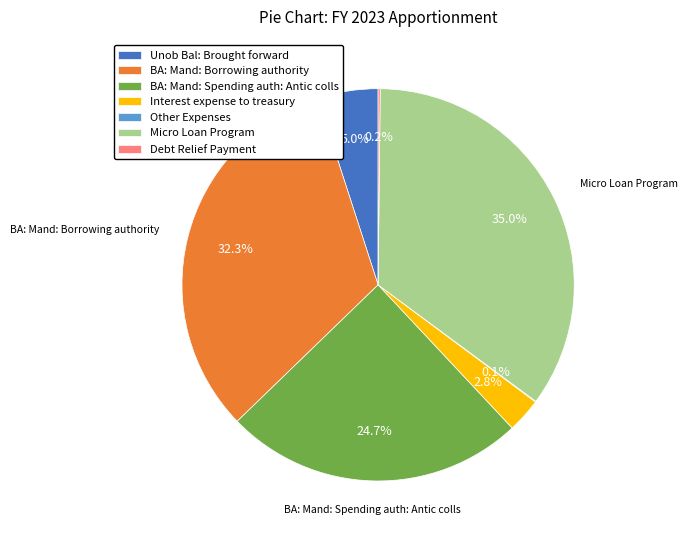

Which category has the biggest portion of the pie?

Micro Loan Program